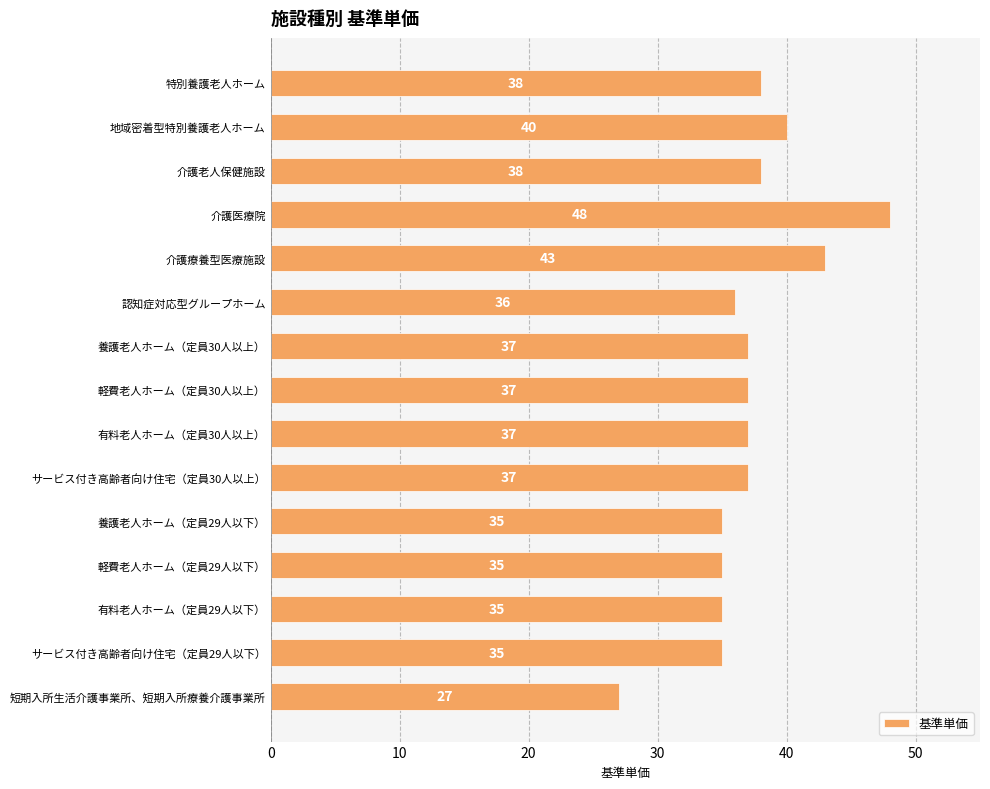

Reading top to bottom, extract all data points from this chart.

38	40	38	48	43	36	37	37	37	37	35	35	35	35	27